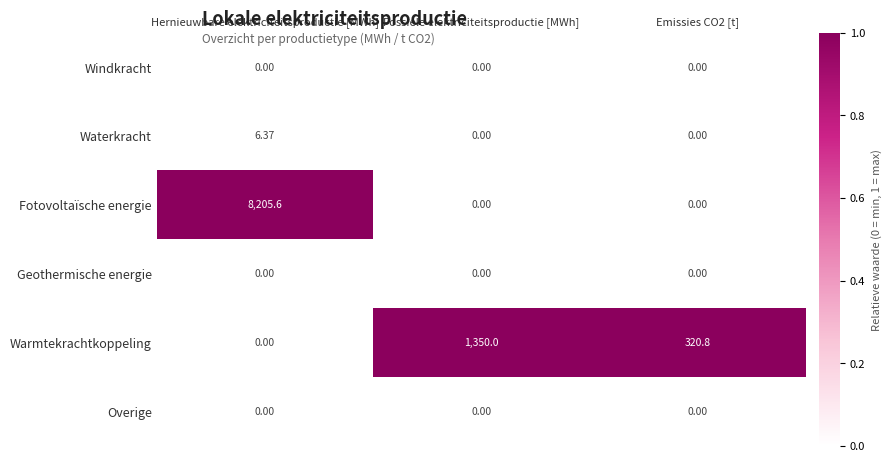

Which category has the highest value in the Warmtekrachtkoppeling series?

Fossiele elektriciteitsproductie [MWh]